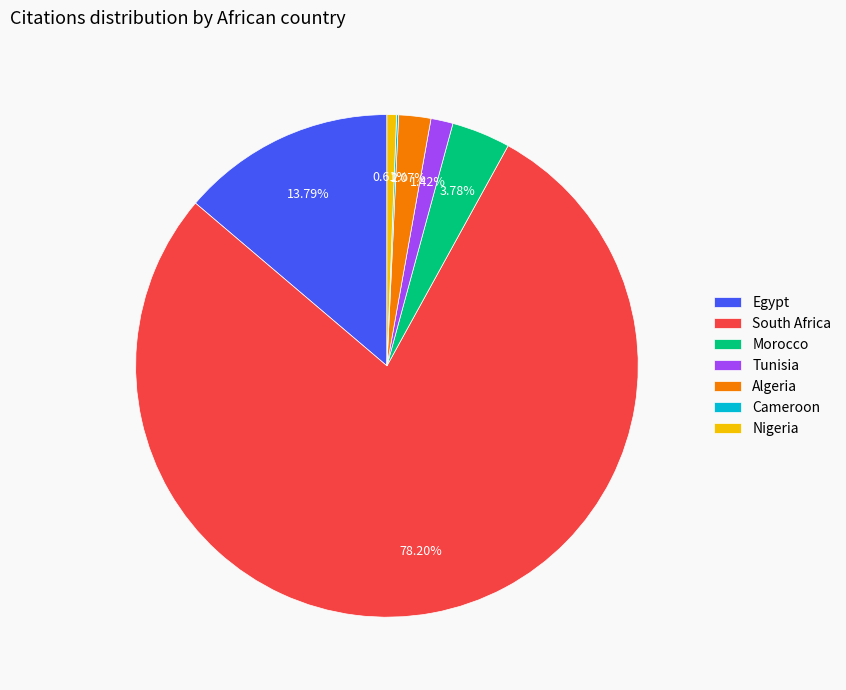

What is the largest slice in the pie chart?

South Africa